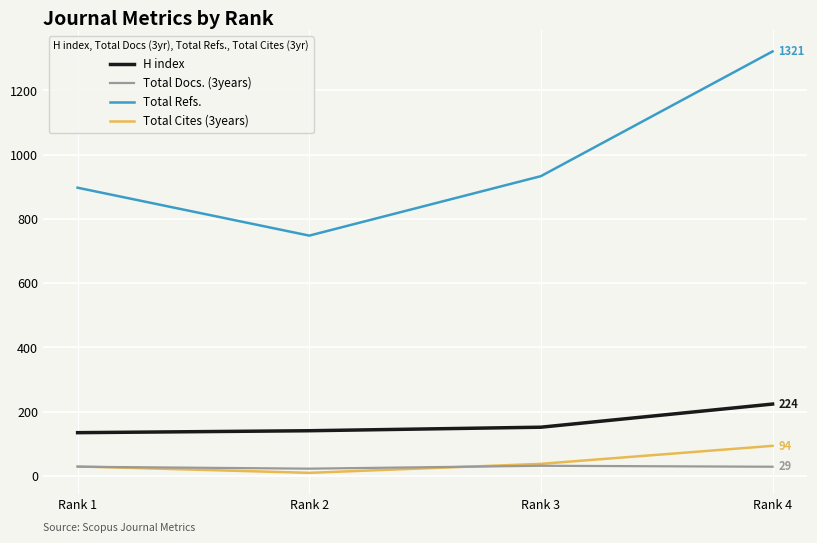

List the series in order of their peak value, lowest first.

Total Docs. (3years), Total Cites (3years), H index, Total Refs.